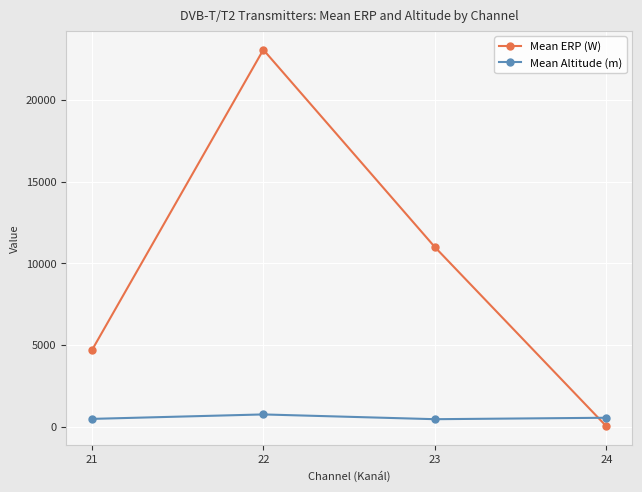

Count the number of categories in the chart.

4